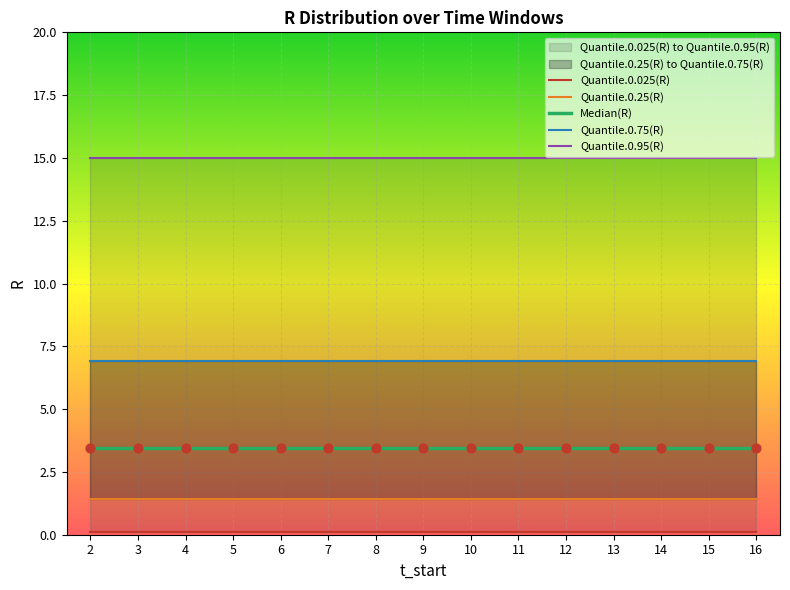

What is the total value across all series at 11?

26.9